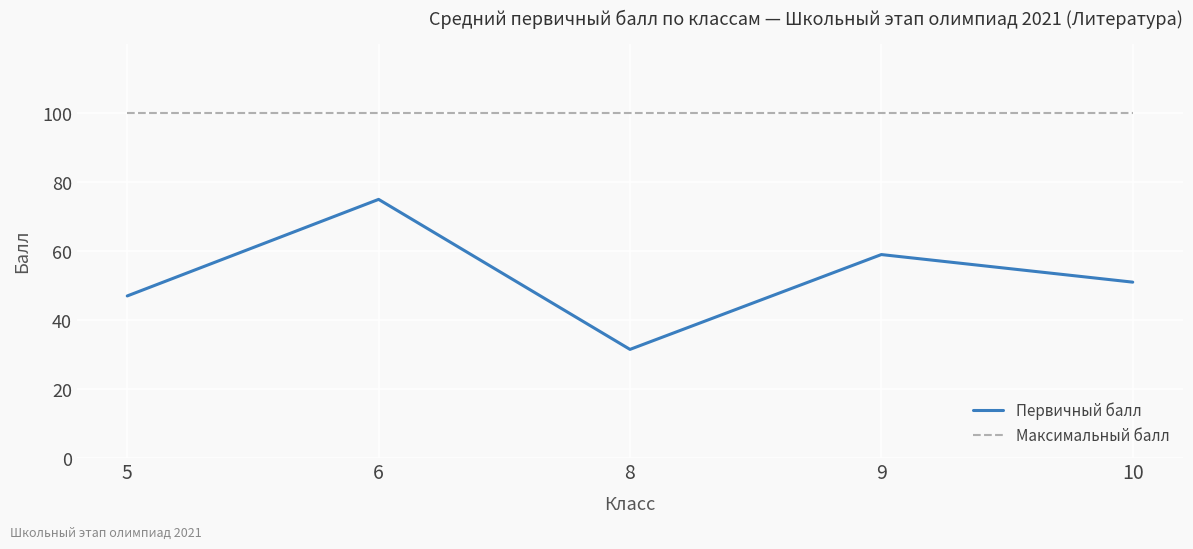

How many lines are shown in the chart?

2